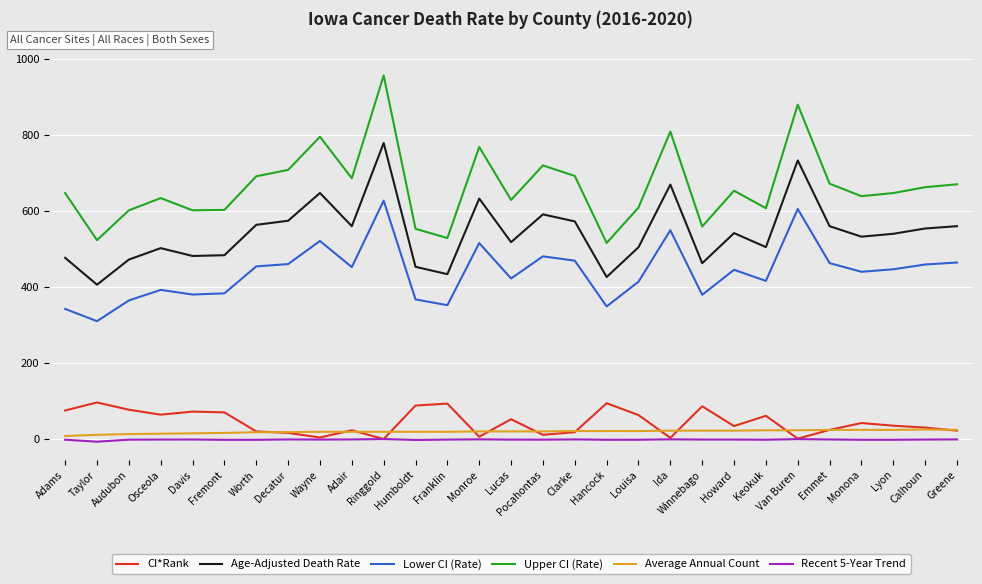

Is the value of Upper CI (Rate) at Ida greater than the value of Average Annual Count at Worth?

Yes